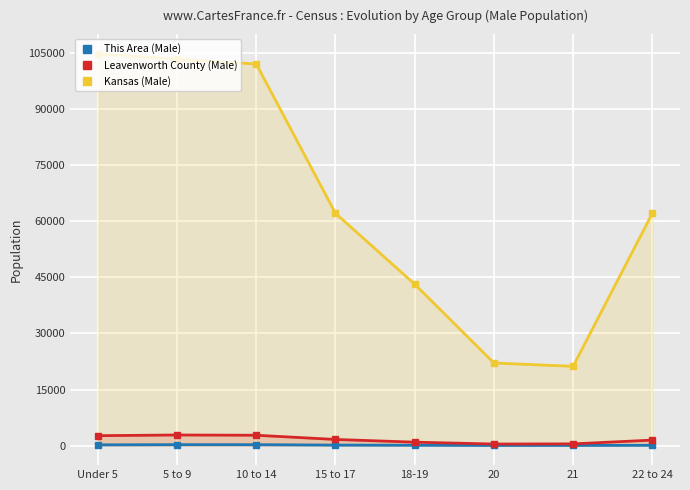

Which series changed the most between 20 and 22 to 24?

Kansas (Male)